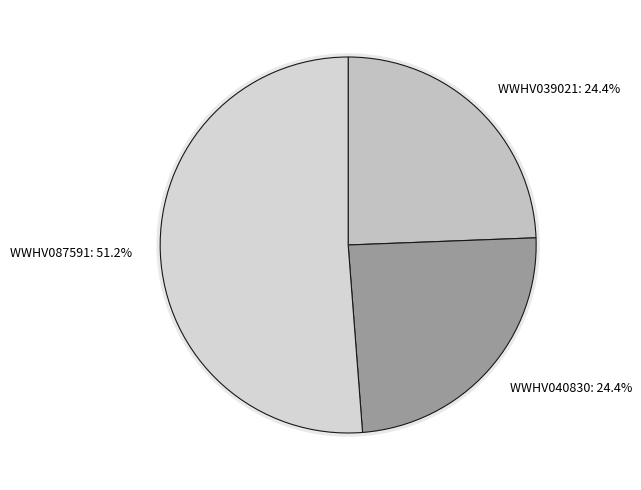

Which category accounts for the majority?

WWHV087591